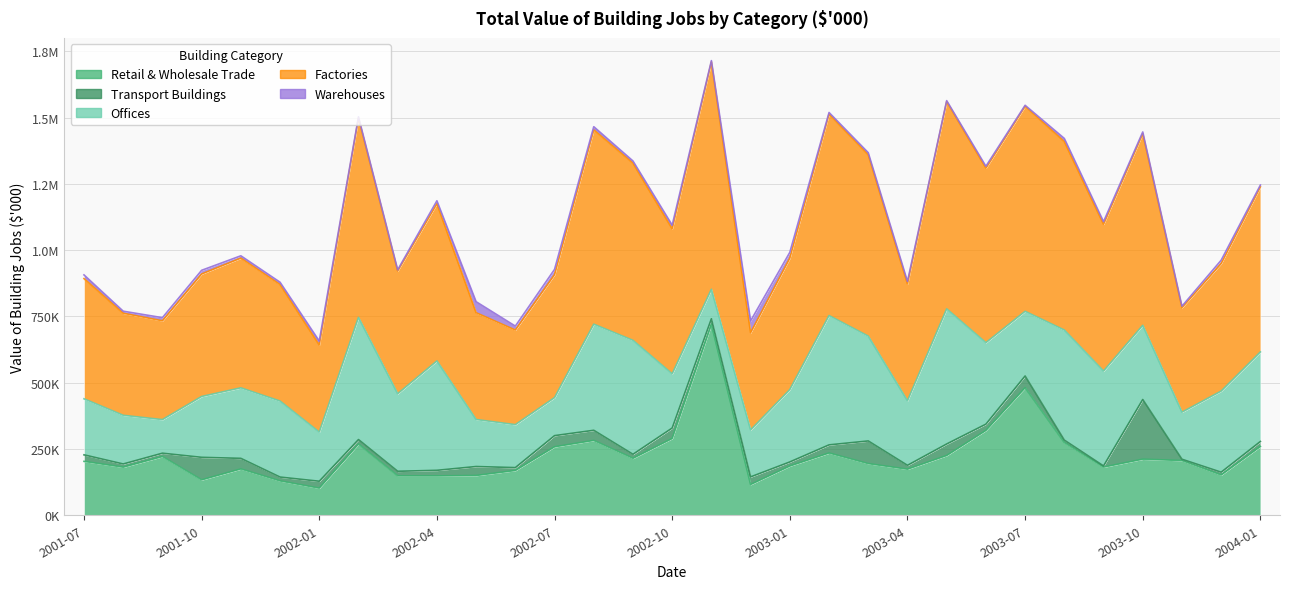

Reading left to right, what are all the values shown in this chart?

Retail & Wholesale Trade: 203363	181436	221597	133588	174818	129643	102350	268829	148604	148506	150111	168931	258338	282366	214885	289583	720162	116104	185791	234922	194833	173863	225509	320067	481259	274424	181749	211645	206524	151988	259489
Transport Buildings: 24609	12050	12553	85004	39878	14460	26003	16759	17327	21083	33766	10821	42065	38209	15125	39539	21107	28637	15364	30642	85535	14513	43407	23607	44165	9092	4284	225143	4852	10499	18825
Offices: 211439	183715	126744	229534	266046	286745	185369	460882	292515	412708	177389	162150	143461	400357	429911	204358	111400	177287	273137	487905	395410	243616	509735	307419	243921	415220	357945	279824	177481	305995	337835
Factories: 453412	384941	372729	462053	489421	439556	328601	751619	462981	593178	402820	356811	463806	732936	668248	547214	857564	366689	495960	759709	683885	441059	782096	658290	773302	710781	553741	723002	394371	481125	622833
Warehouses: 14001	7740	11836	13927	8679	8709	14878	5149	4535	10881	41554	14909	19943	12004	8328	13734	4896	44661	21668	6240	8107	9067	3445	7198	3957	12045	9763	6390	5515	12643	6684